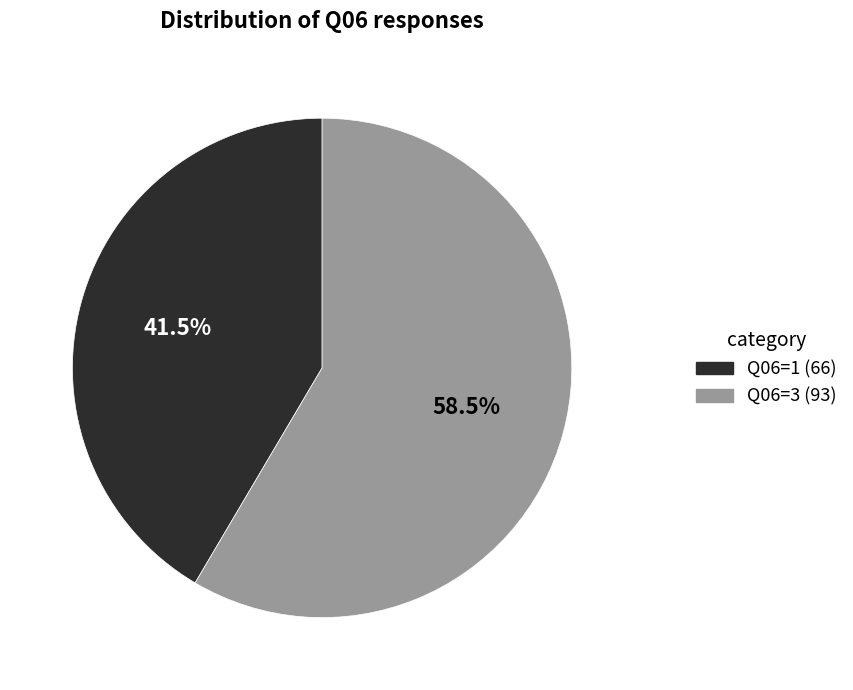

Does Q06=1 represent more than half of the total?

No